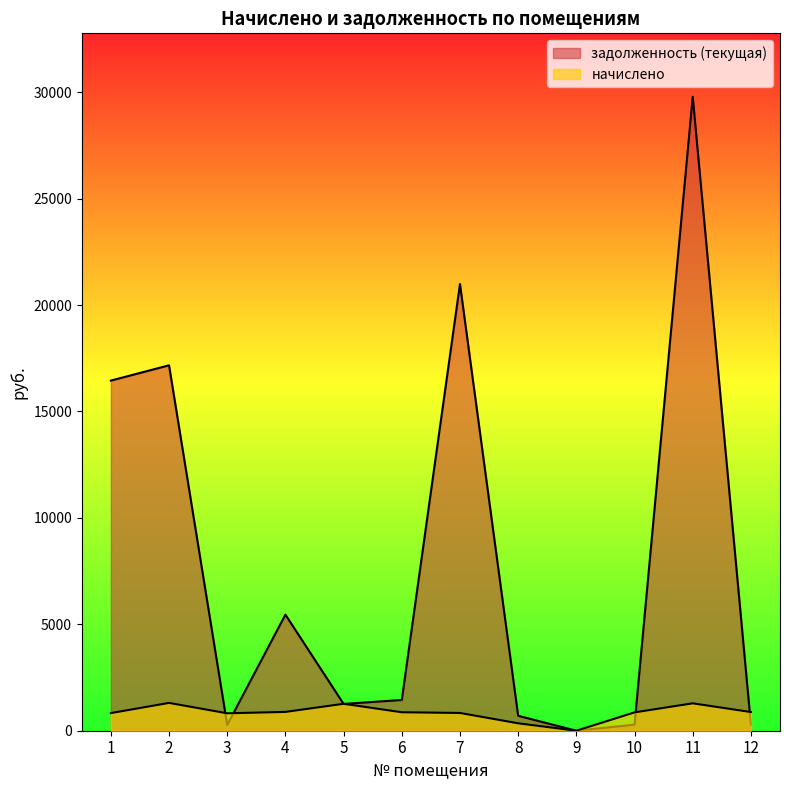

Which series has the widest spread of values?

задолженность (текущая)